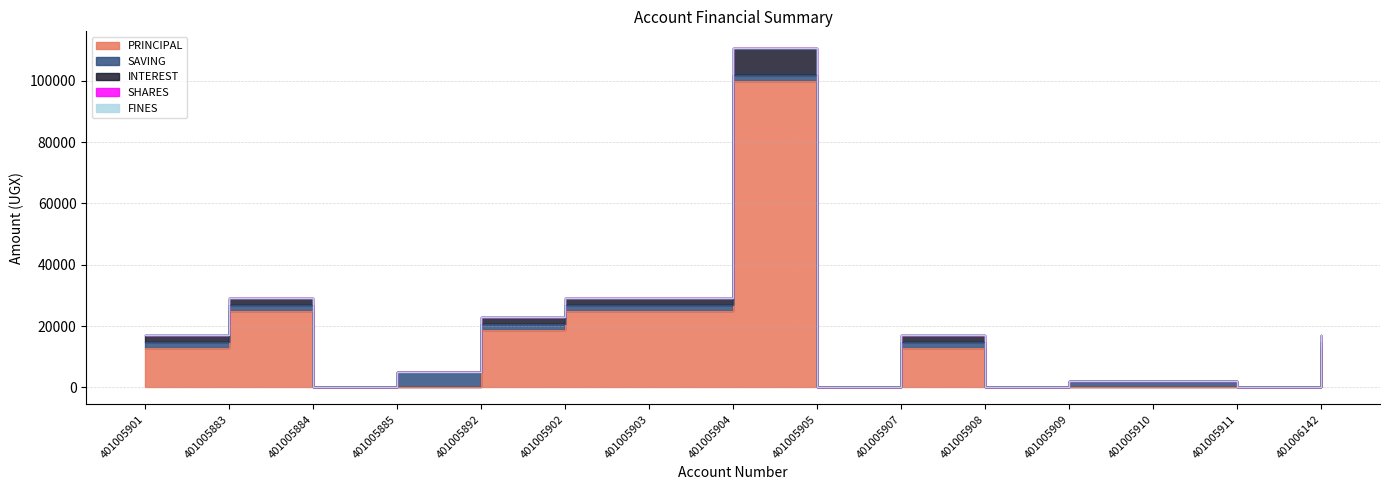

How many values in SAVING are above zero?

11